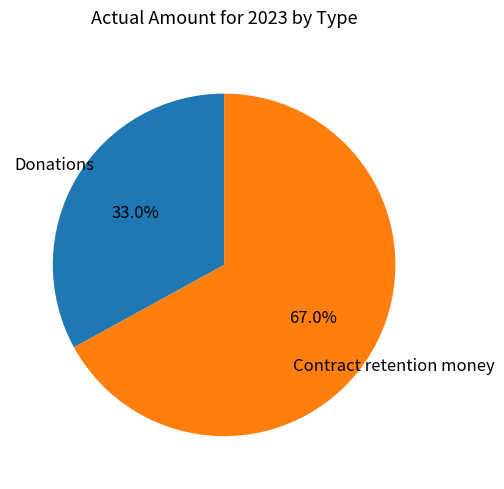

Count the number of slices in the pie.

2